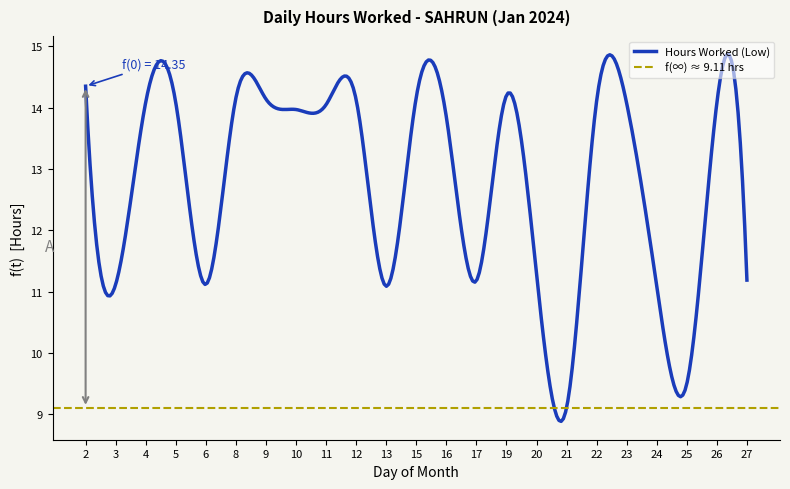

What is the sum of the values at 25 and 24?

20.6